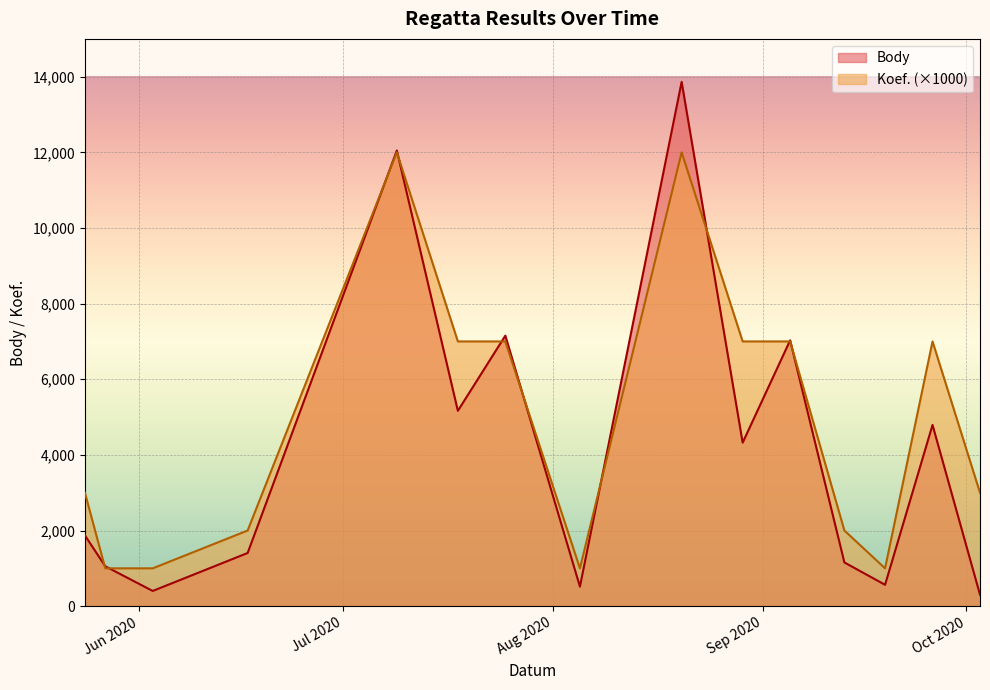

Between 2020-06-03 and 2020-09-05, which is larger?

2020-09-05